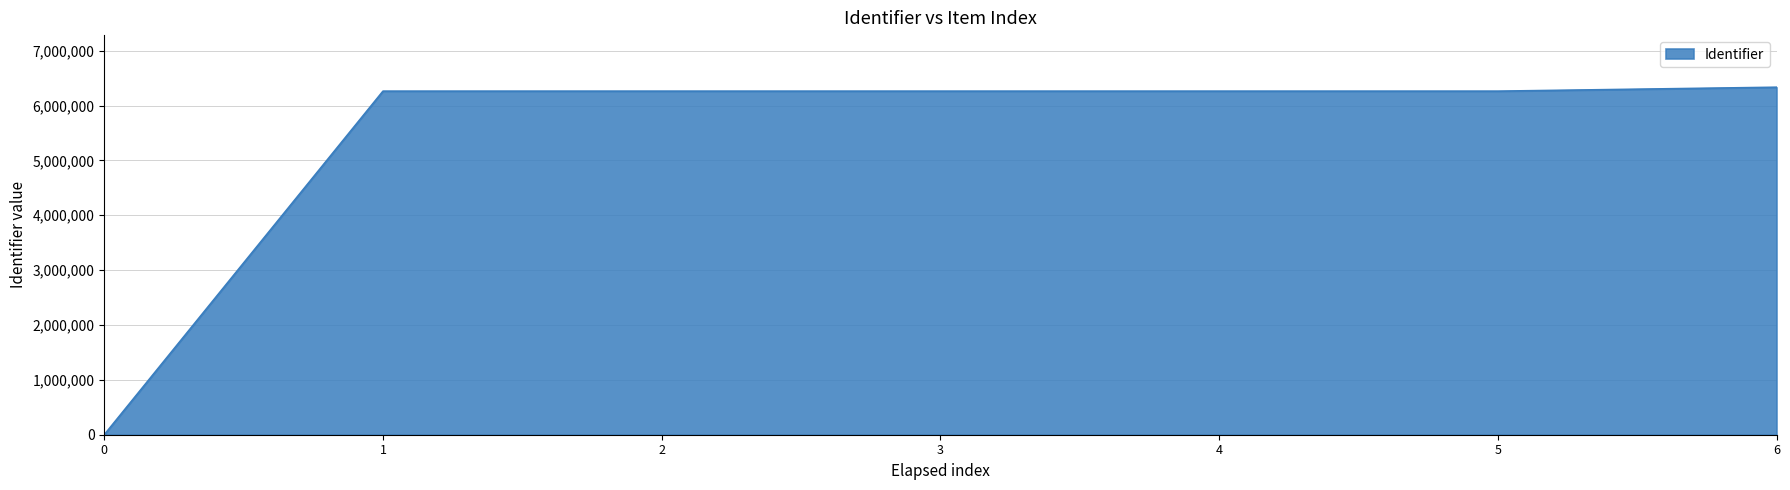

The chart shows a value of 2234351 at 0. True or false?

False